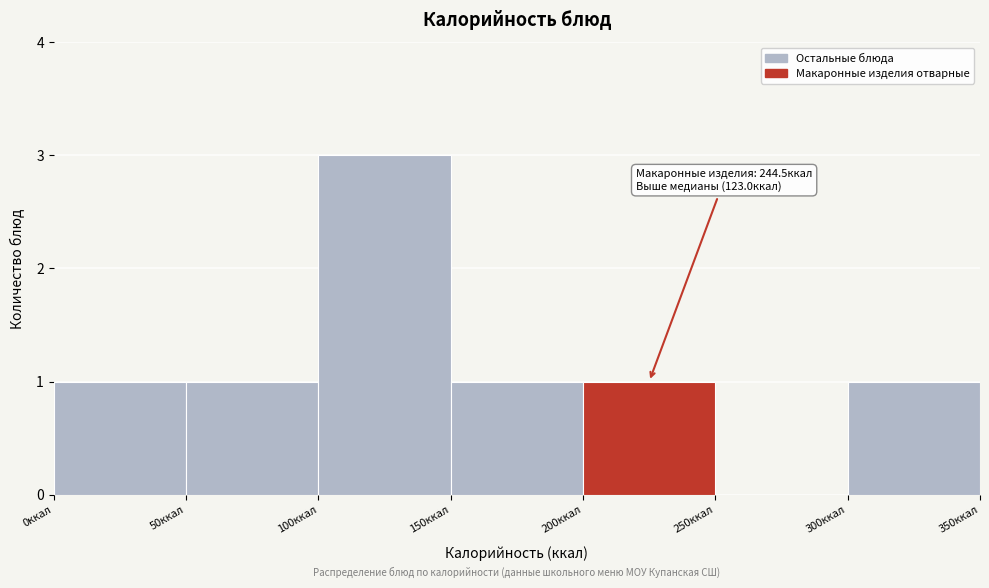

Over which range of the x-axis is the bar tallest?

100 to 150